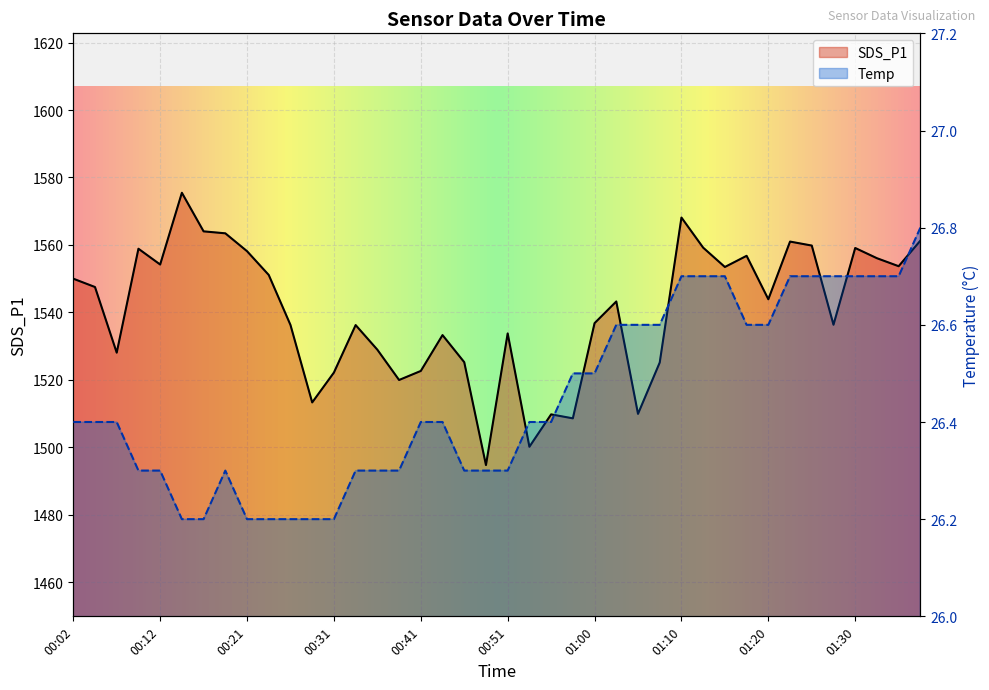

Which series has the largest range (max minus min)?

SDS_P1